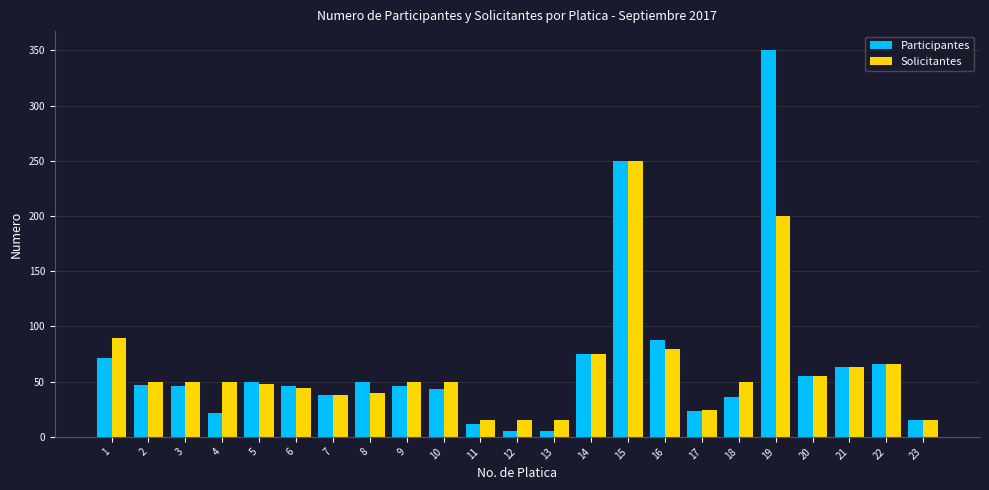

What is the difference between the second highest and minimum values in the Solicitantes series?

185